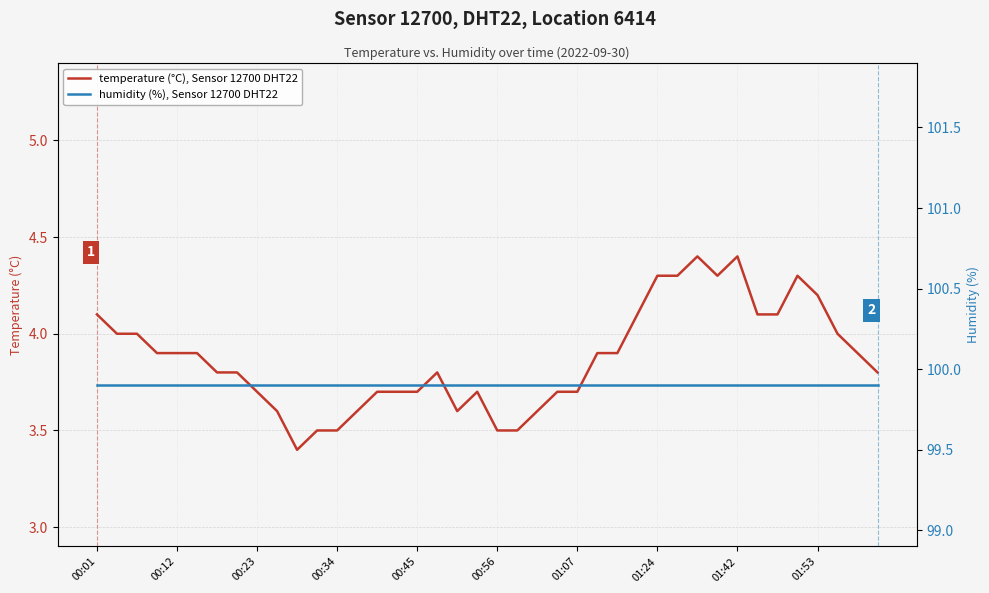

Reading right to left, extract all data points from this chart.

temperature (°C), Sensor 12700 DHT22: 3.8	3.9	4.0	4.2	4.3	4.1	4.1	4.4	4.3	4.4	4.3	4.3	4.1	3.9	3.9	3.7	3.7	3.6	3.5	3.5	3.7	3.6	3.8	3.7	3.7	3.7	3.6	3.5	3.5	3.4	3.6	3.7	3.8	3.8	3.9	3.9	3.9	4.0	4.0	4.1
humidity (%), Sensor 12700 DHT22: 99.9	99.9	99.9	99.9	99.9	99.9	99.9	99.9	99.9	99.9	99.9	99.9	99.9	99.9	99.9	99.9	99.9	99.9	99.9	99.9	99.9	99.9	99.9	99.9	99.9	99.9	99.9	99.9	99.9	99.9	99.9	99.9	99.9	99.9	99.9	99.9	99.9	99.9	99.9	99.9